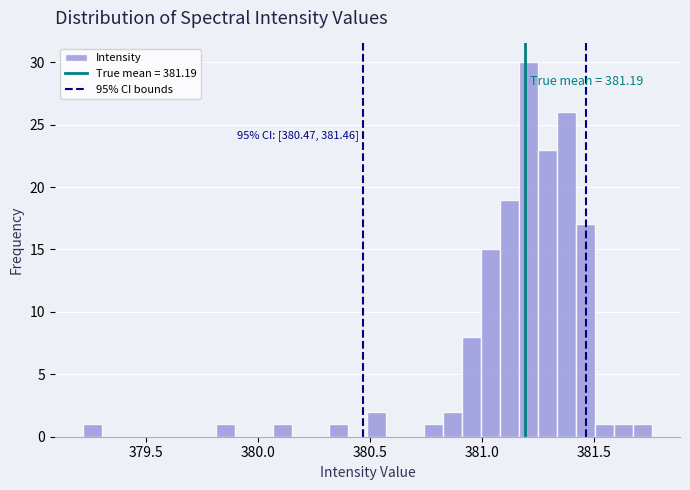

Read against the x-axis, roughly where is the centre of the tallest bar?

381.20